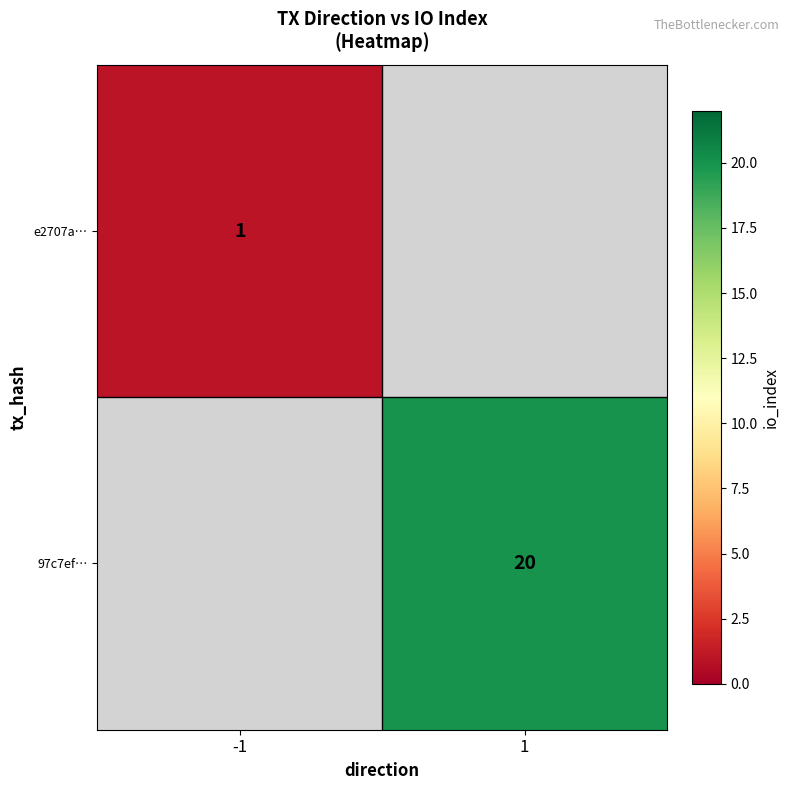

Is it true that e2707a… equals 1 at -1?

True